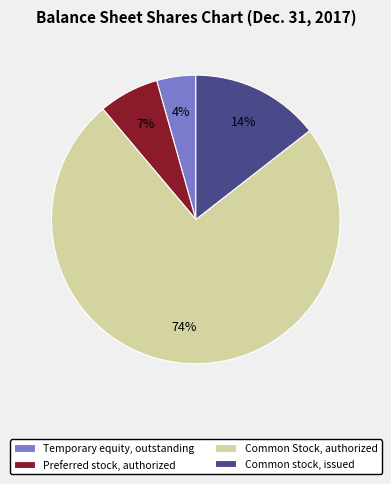

To the nearest percent, what portion does Common stock, issued represent?

14%